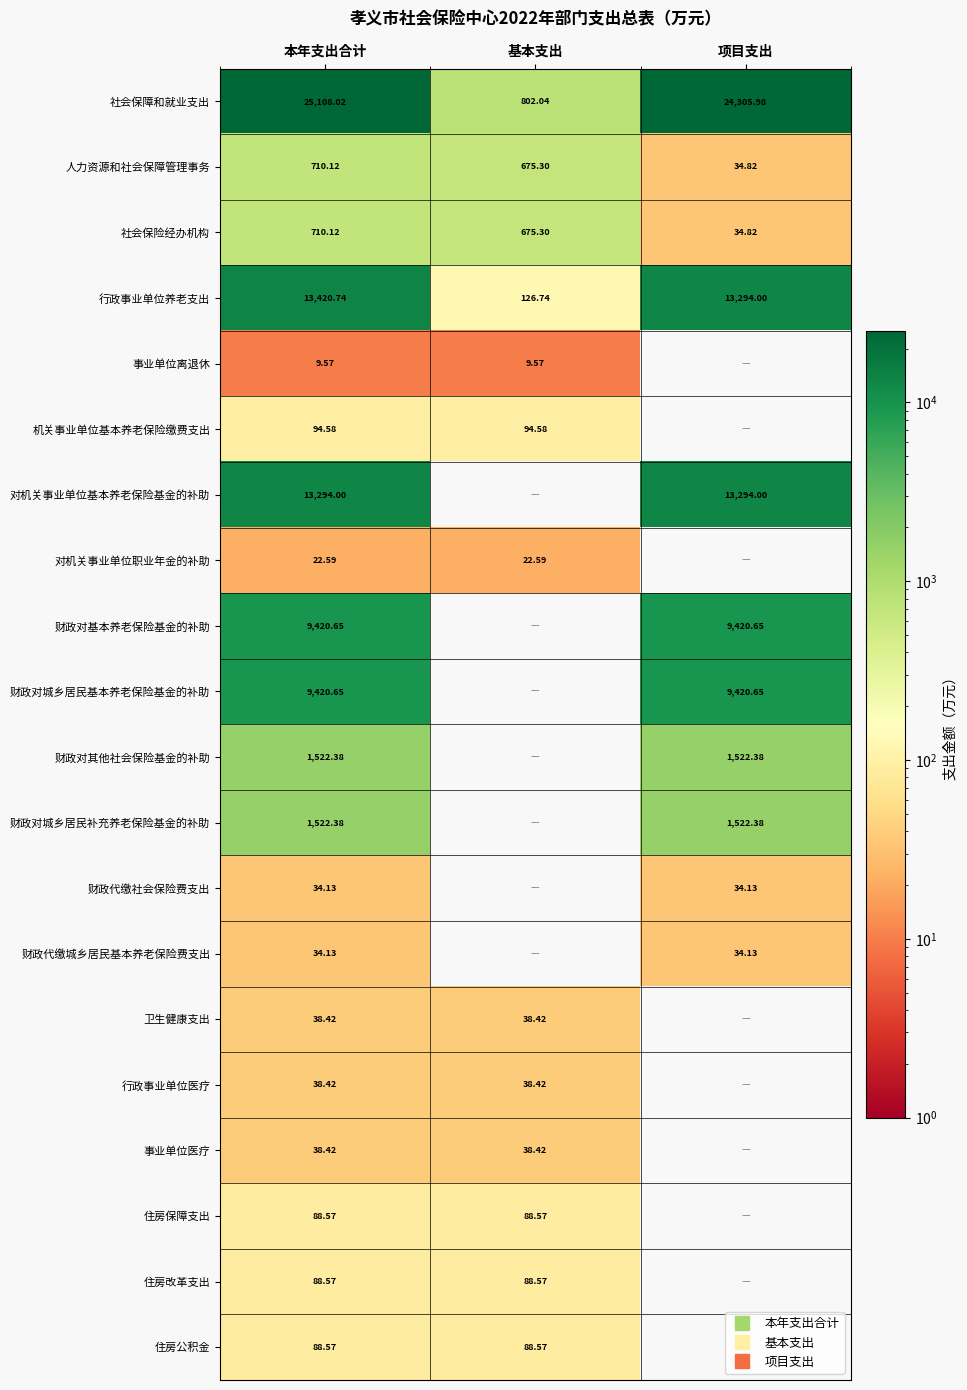

The value of 事业单位医疗 at 本年支出合计 is 38.4. True or false?

True